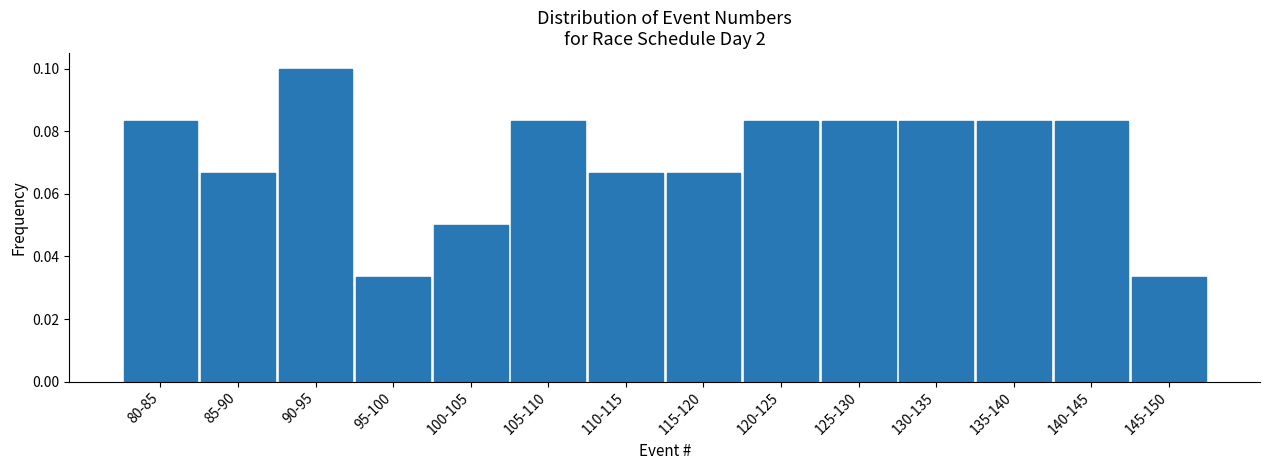

What is the label of the 4th bar from the left?

95-100